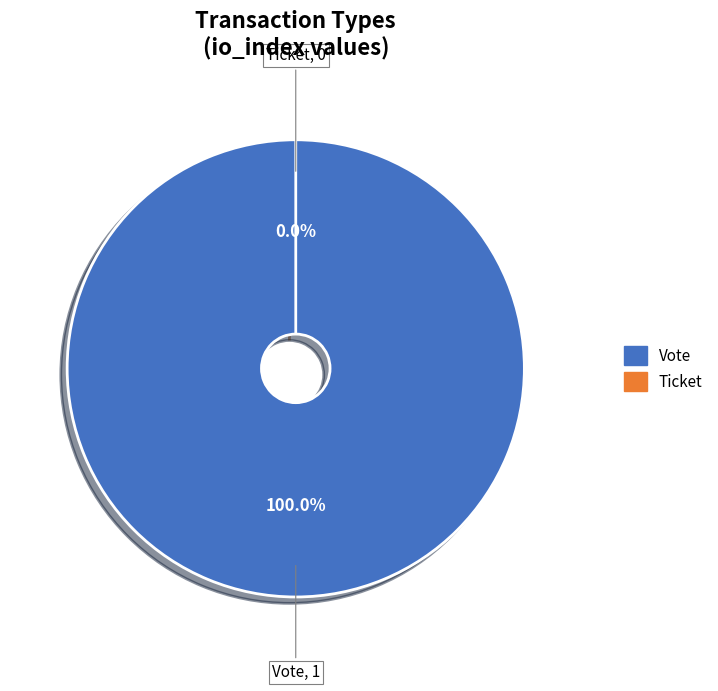

Does Vote account for over 50% of the chart?

Yes